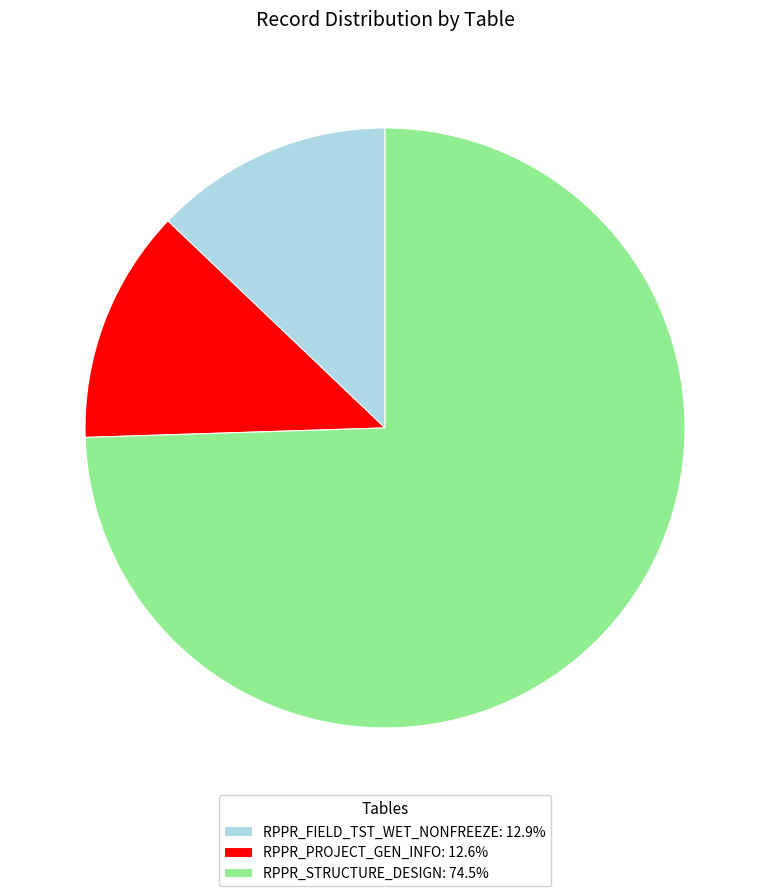

Approximately how many times larger is the value at RPPR_STRUCTURE_DESIGN: 74.5% compared to RPPR_FIELD_TST_WET_NONFREEZE: 12.9%?

5.8